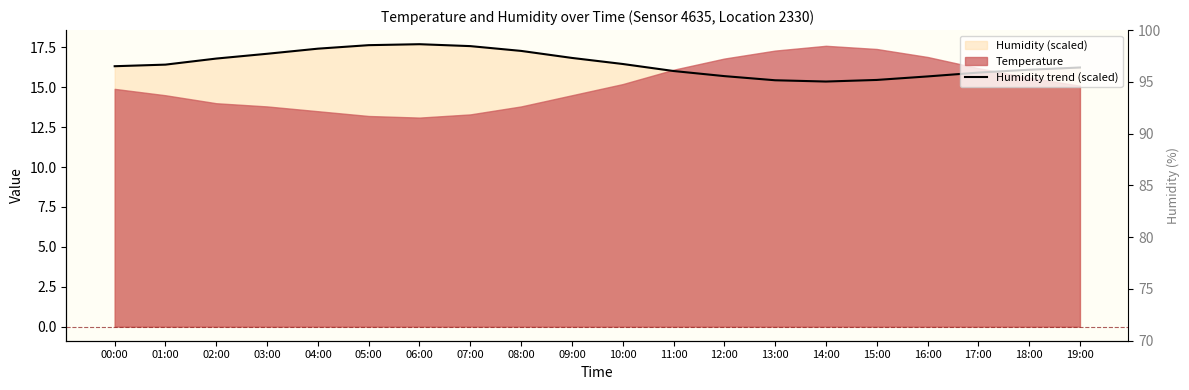

Between 01:00 and 06:00, which is larger?

06:00